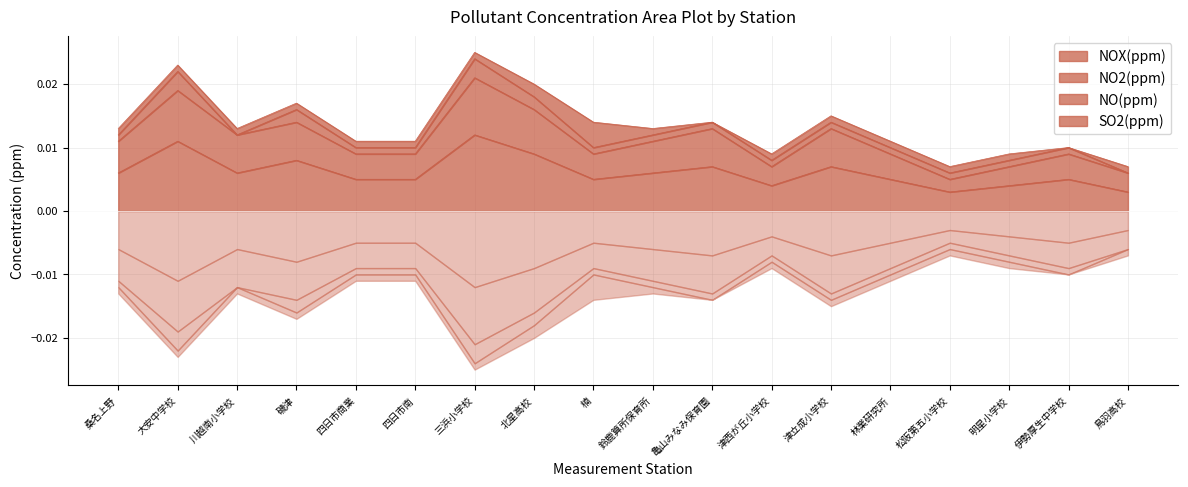

Is it true that NOX(ppm) equals 0.0 at 鈴鹿算所保育所?

False